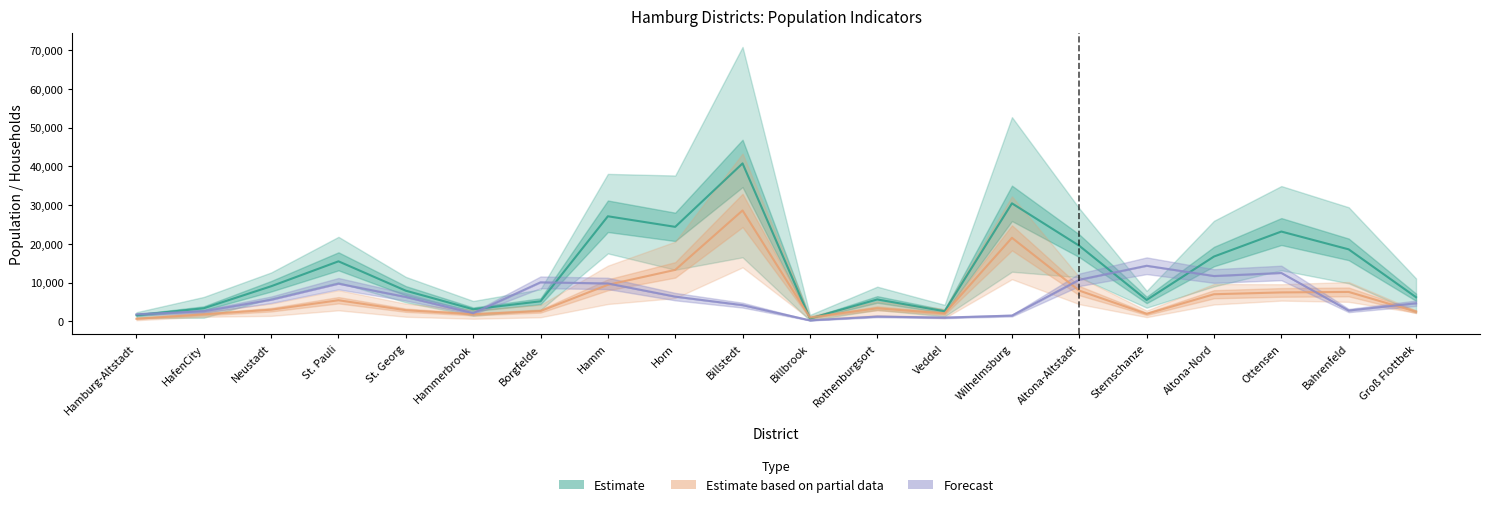

Between Rothenburgsort and Veddel, which series saw the biggest shift?

Estimate